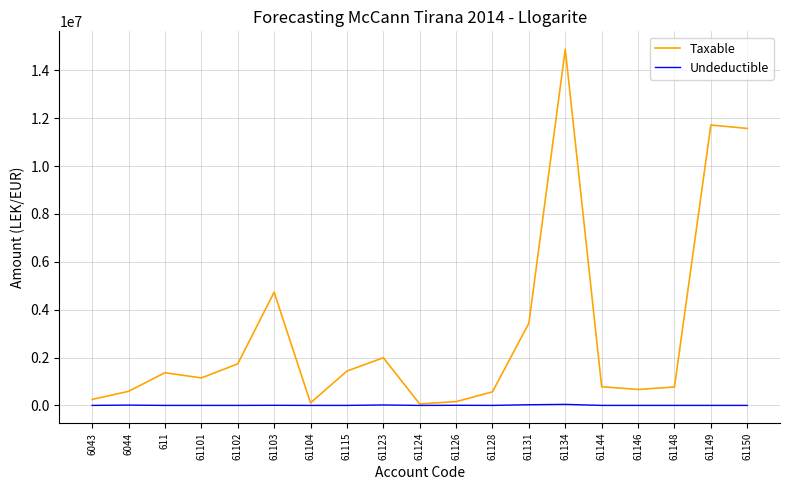

What is the maximum value shown in the chart?

14887859.8